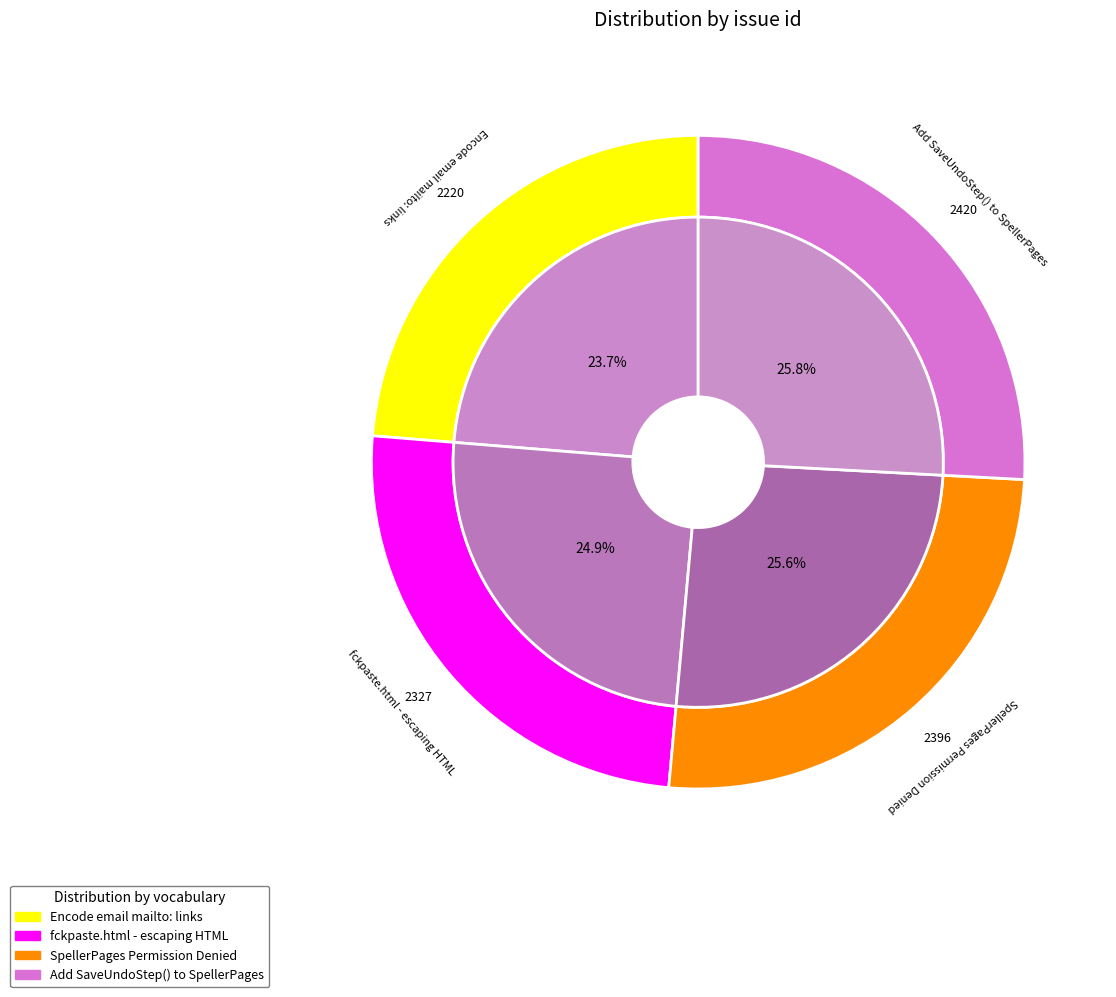

Which category has the smallest portion of the pie?

Encode email mailto: links